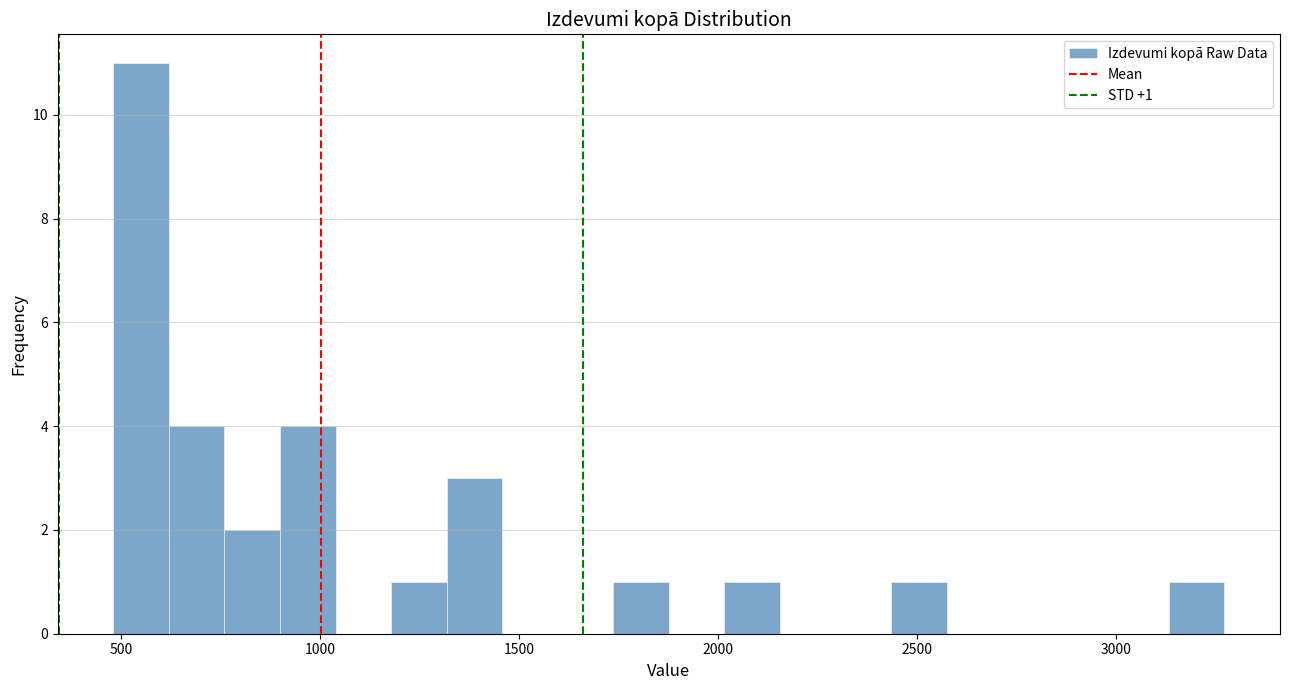

Around what value on the x-axis is the tallest bar? Give the approximate position of its centre, as read against the axis.

550